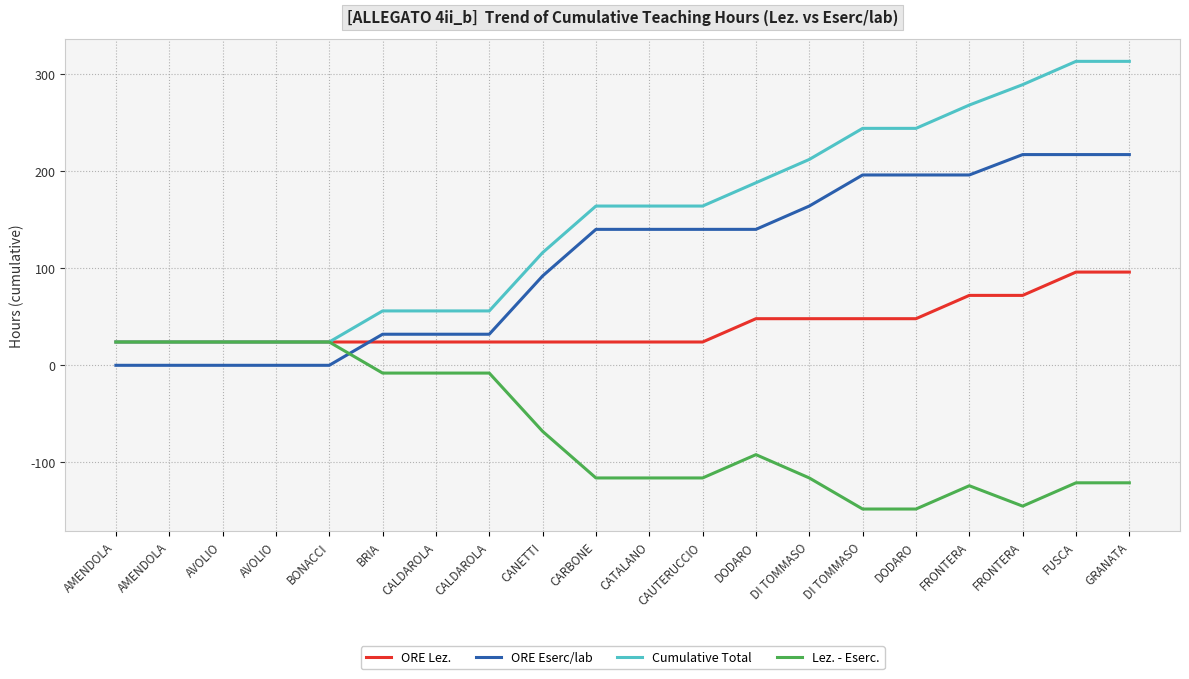

How many lines are shown in the chart?

4